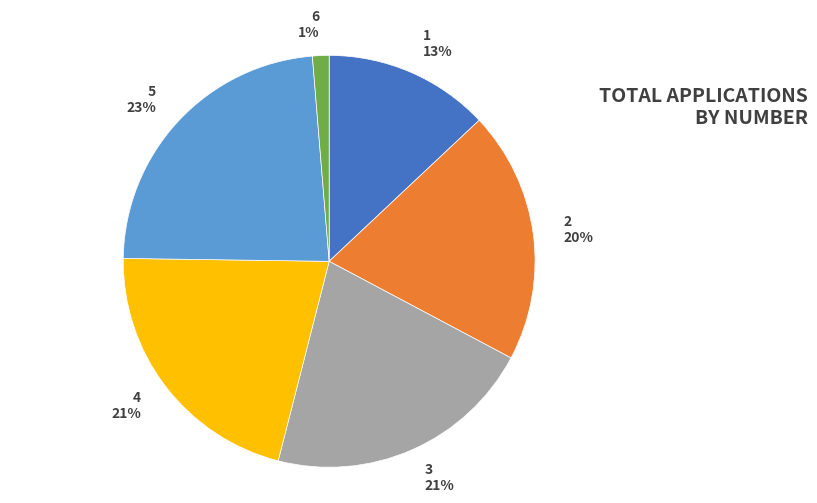

To the nearest percent, what is the difference between the 4 and 1 slice percentages?

8%